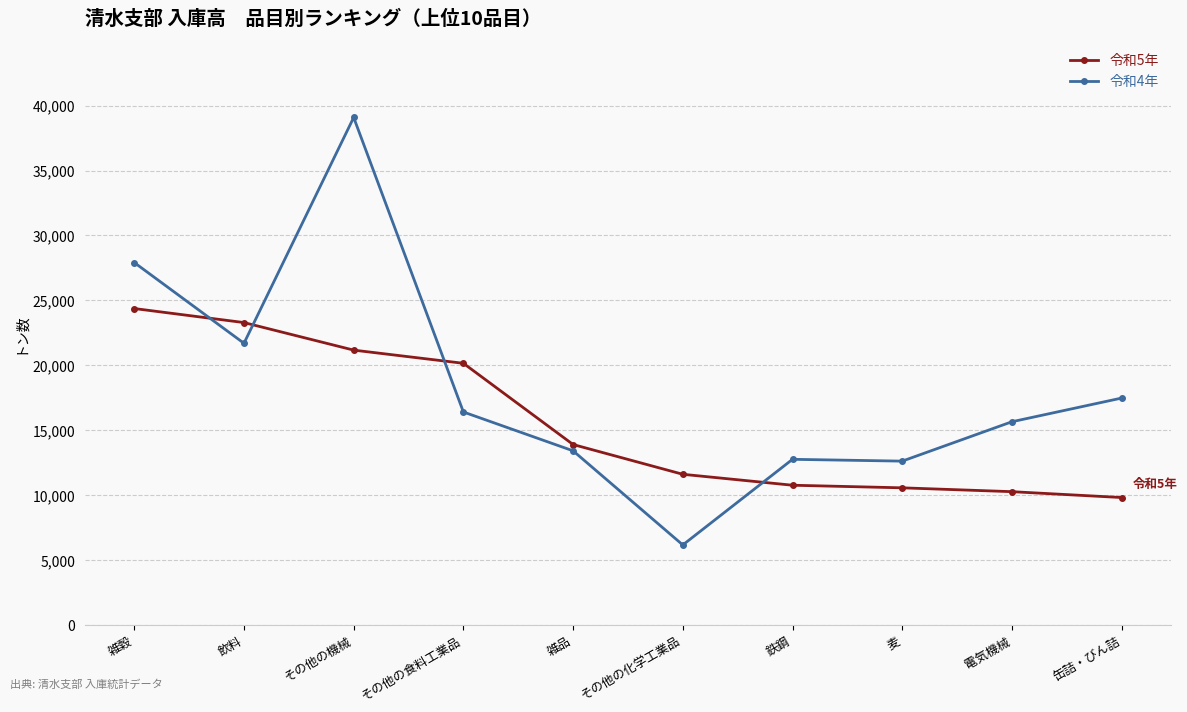

Which series has the largest total across all categories?

令和4年